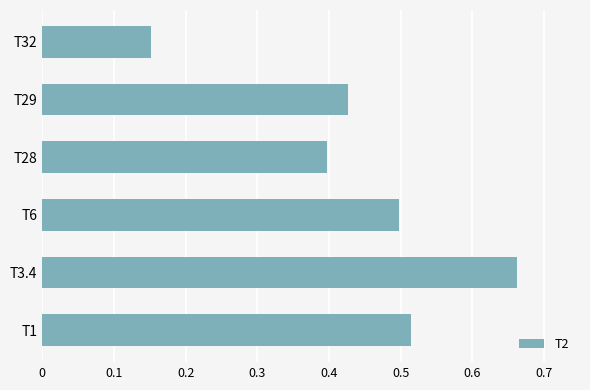

At which label is the value closest to 0?

T32